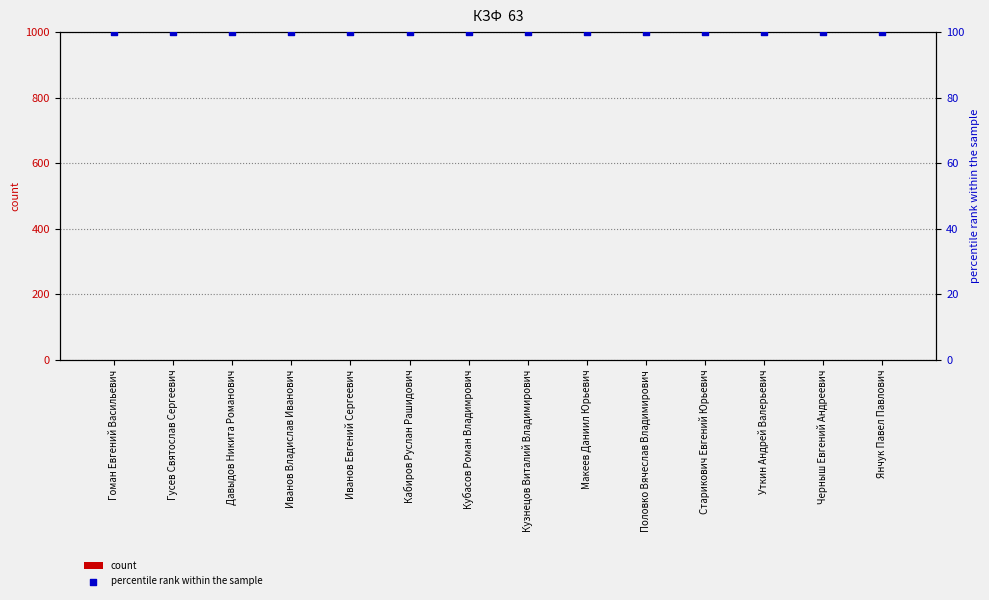

Which series has the widest spread of Y values?

count